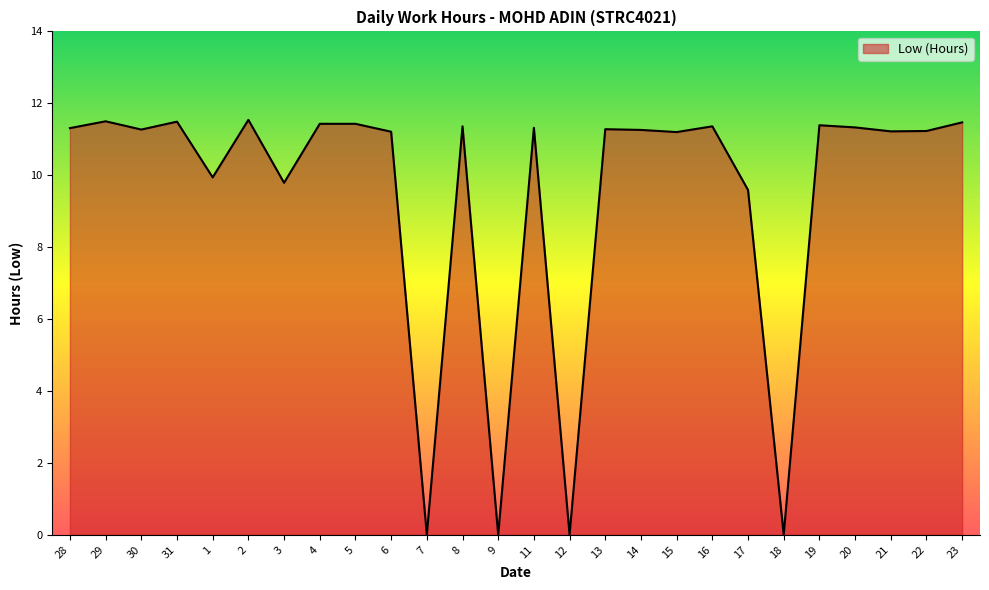

What is the difference between the second highest and minimum values?

11.5